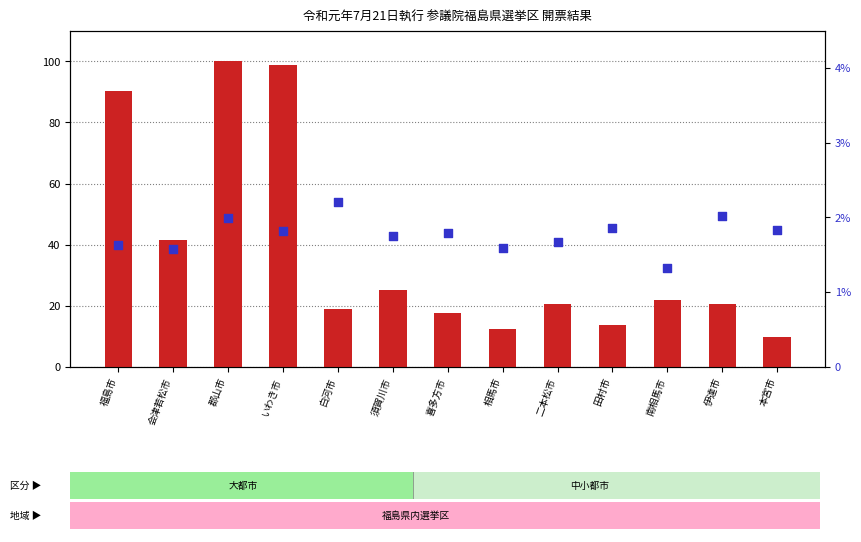

Is the value of percentile rank within the sample at 二本松市 greater than the value of count at 白河市?

No